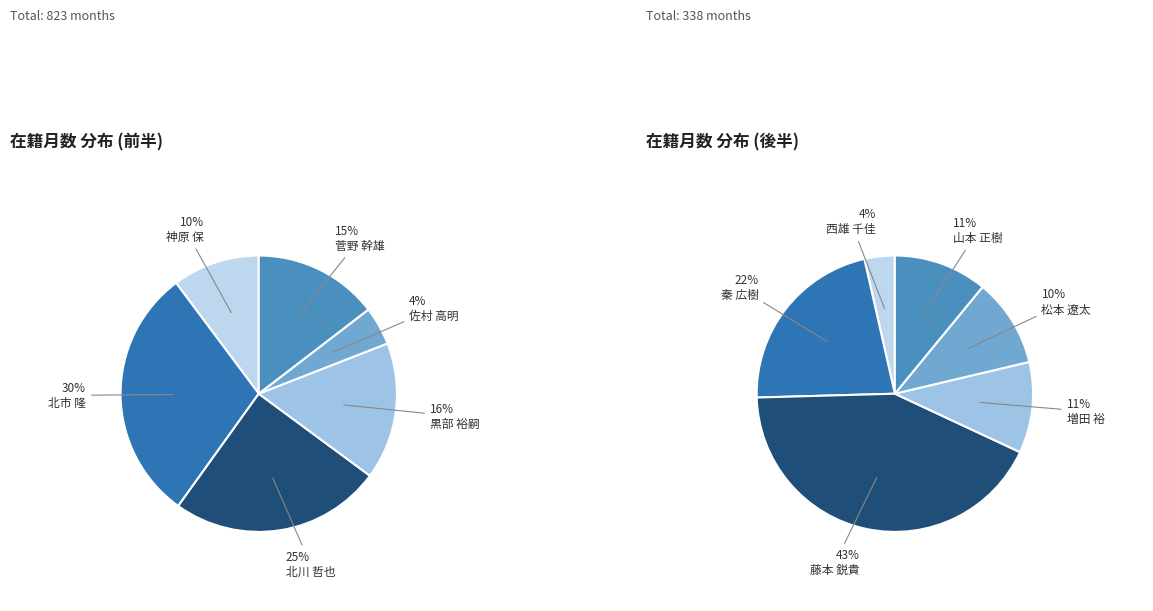

Is 山本 正樹 the majority of the pie?

No